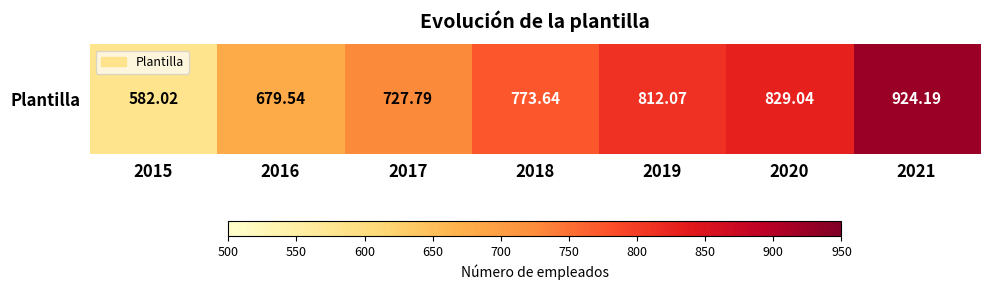

Reading right to left, extract all data points from this chart.

924.2	829.0	812.1	773.6	727.8	679.5	582.0